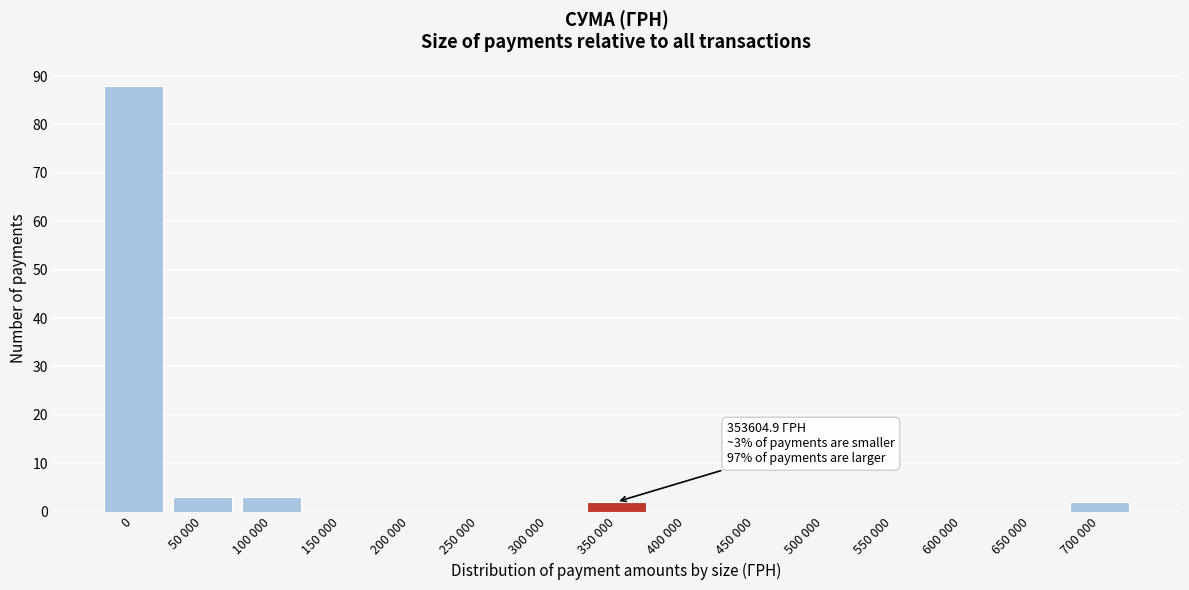

Reading right to left, list all the values displayed in this chart.

700 000=2	650 000=0	600 000=0	550 000=0	500 000=0	450 000=0	400 000=0	350 000=2	300 000=0	250 000=0	200 000=0	150 000=0	100 000=3	50 000=3	0=88